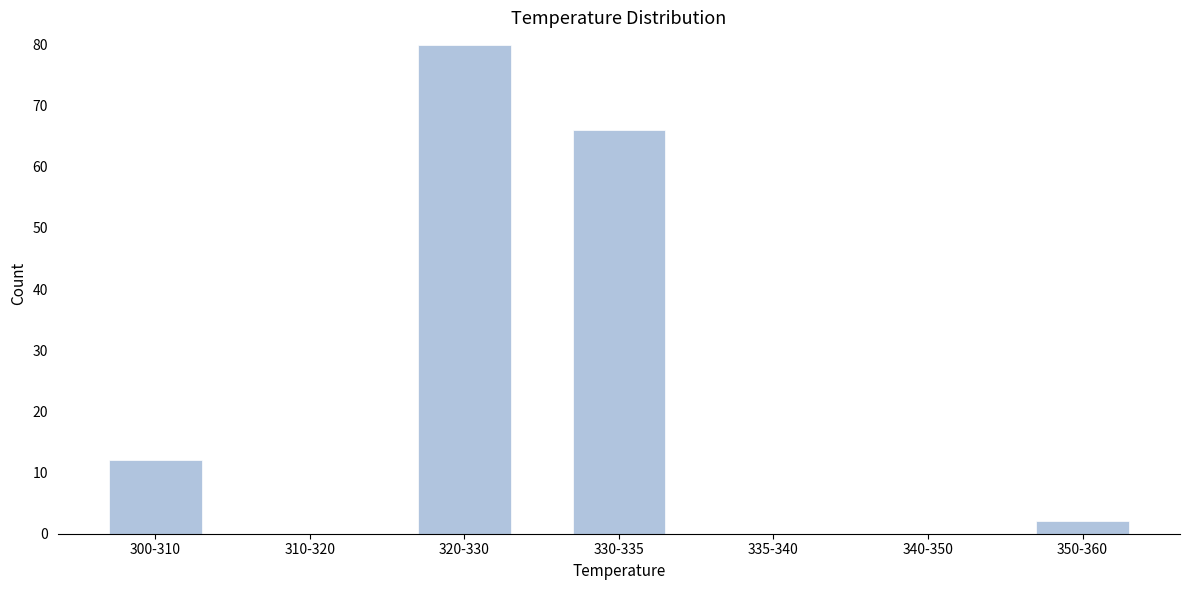

Reading left to right, what are all the values shown in this chart?

300-310=12	310-320=0	320-330=80	330-335=66	335-340=0	340-350=0	350-360=2